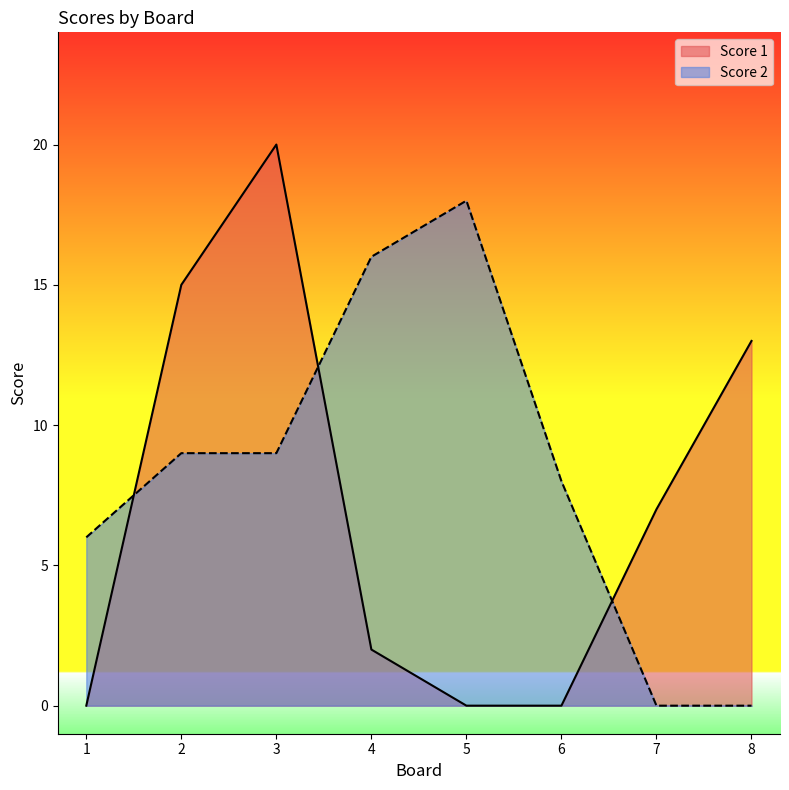

Rank the series by their maximum value, from highest to lowest.

Score 1, Score 2